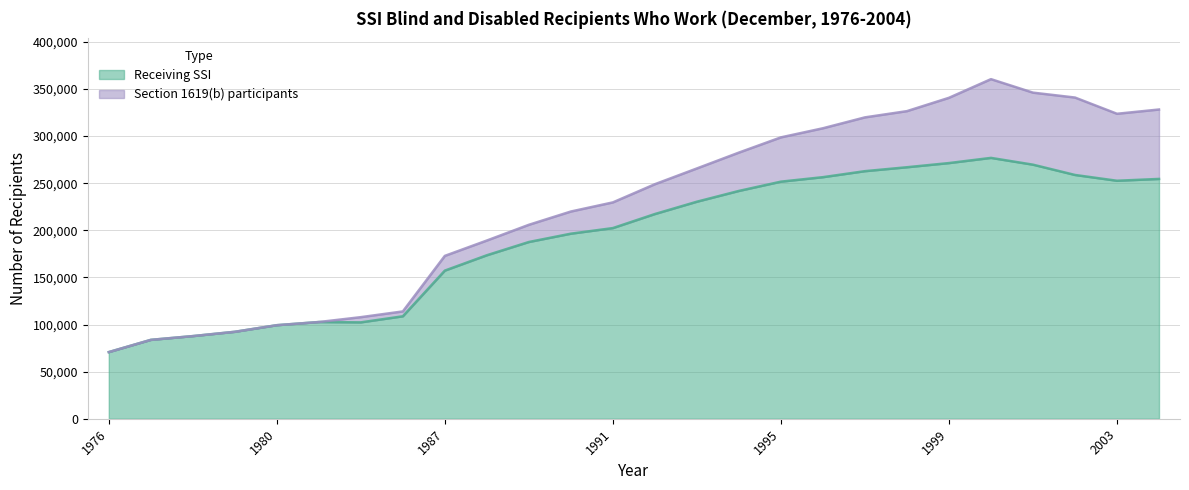

True or false: the data shows 266933 at 1998.

True